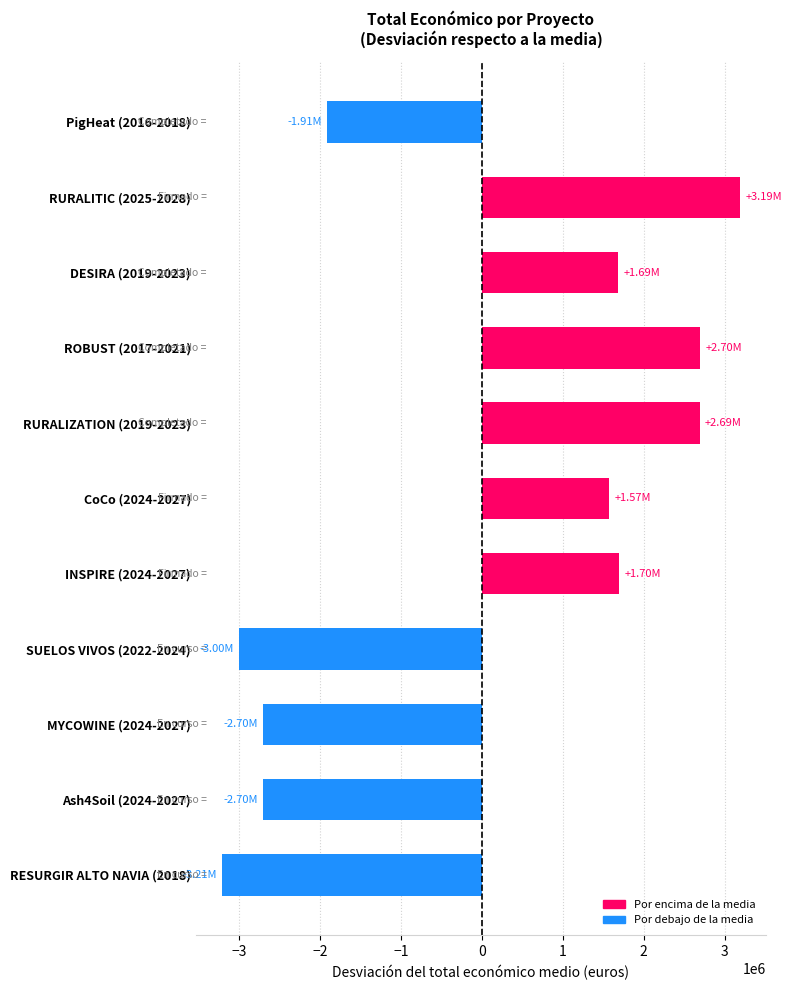

What is the ratio of the value at ROBUST (2017-2021) to the value at RURALIZATION (2019-2023)?

1.0